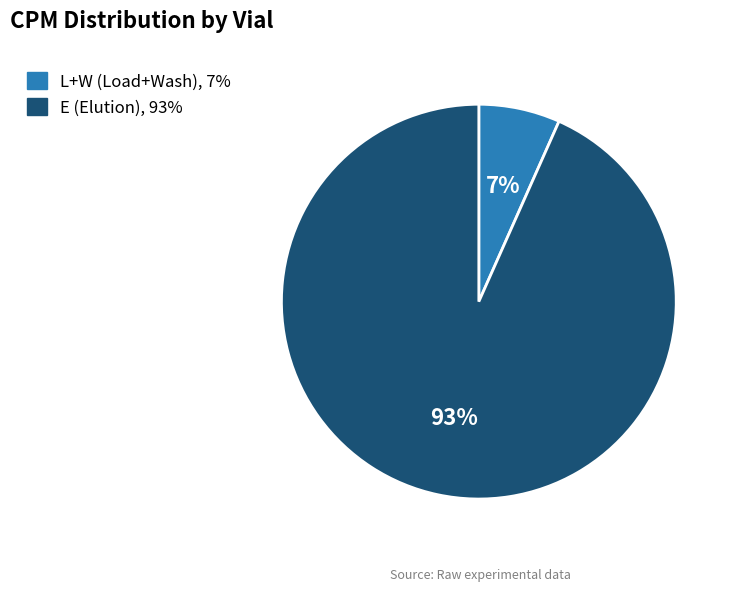

To the nearest percent, what is the average slice percentage?

50%